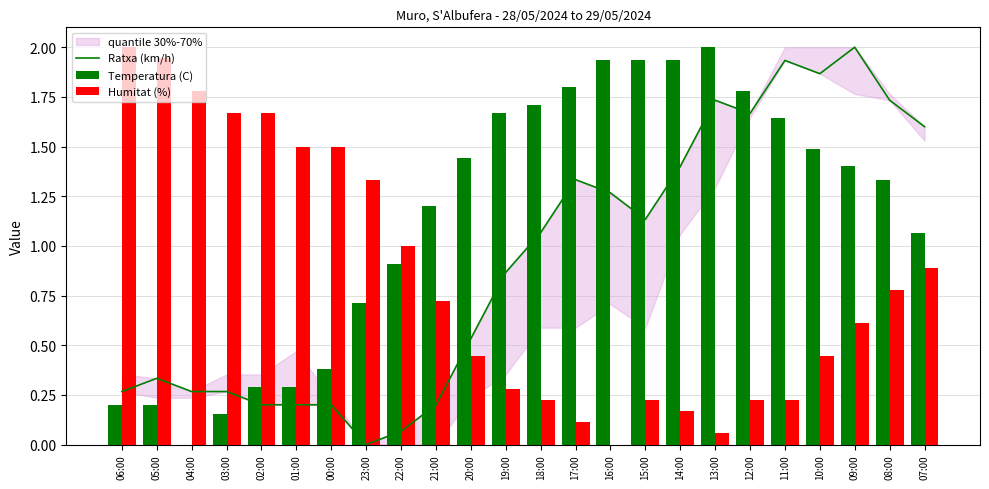

Rank the categories by Temperatura (C) value from highest to lowest.

13:00, 16:00, 15:00, 14:00, 17:00, 12:00, 18:00, 19:00, 11:00, 10:00, 20:00, 09:00, 08:00, 21:00, 07:00, 22:00, 23:00, 00:00, 02:00, 01:00, 06:00, 05:00, 03:00, 04:00